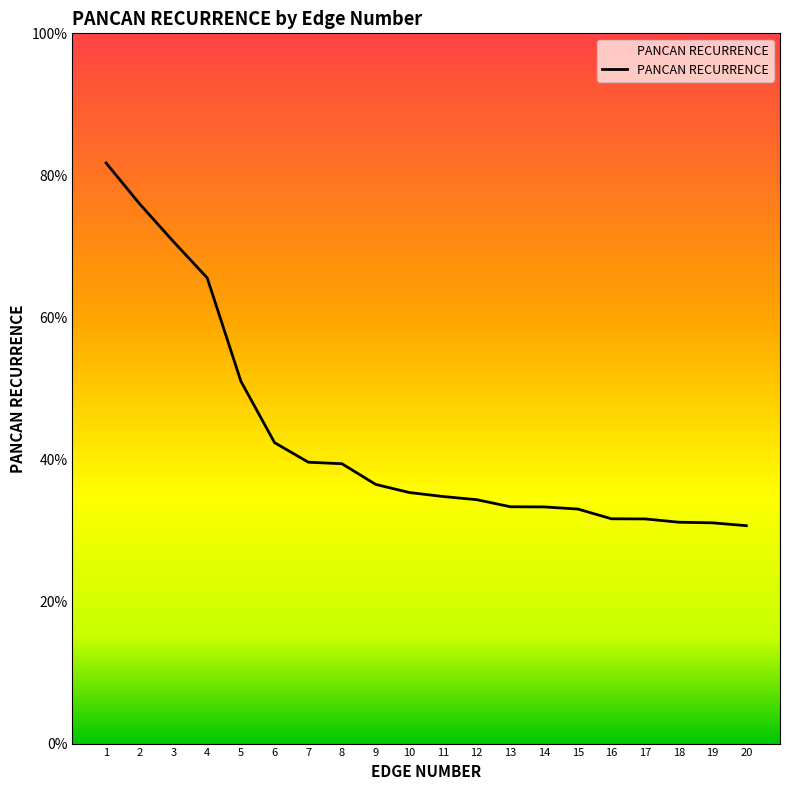

Does the chart have visible grid lines?

No